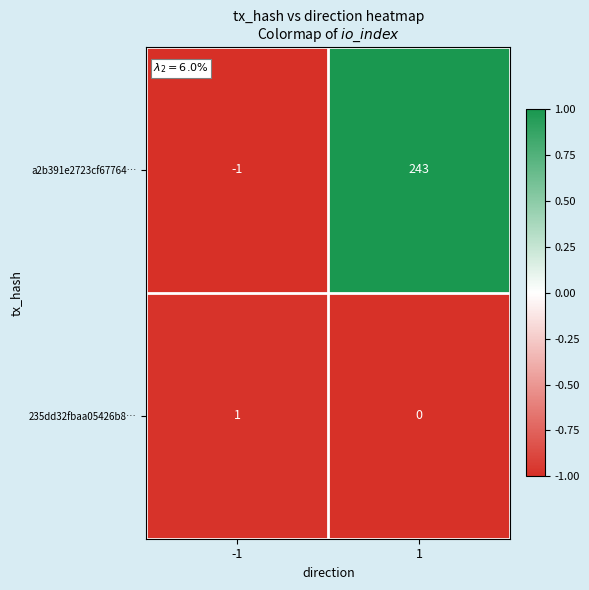

Reading left to right, what are all the values shown in this chart?

a2b391e2723cf67764…: -1	243
235dd32fbaa05426b8…: 1	0